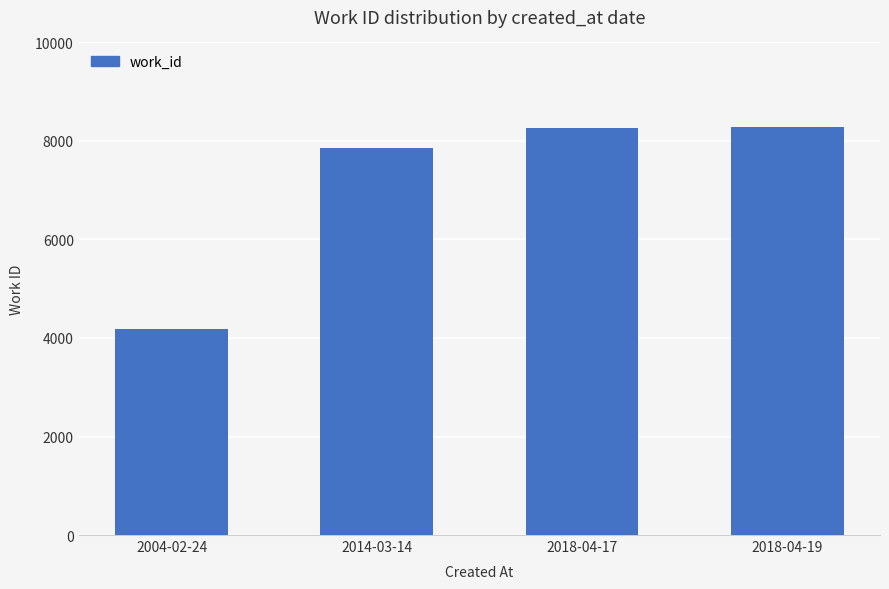

What is the difference between the values at 2018-04-19 and 2014-03-14?

418